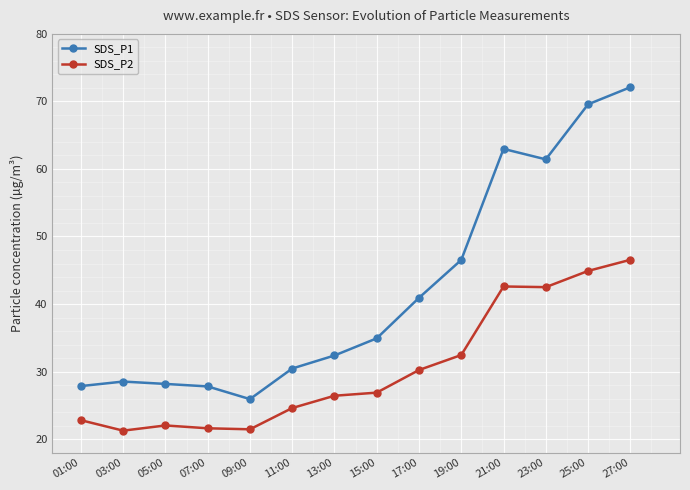

At which category is the sum across all series the highest?

27:00